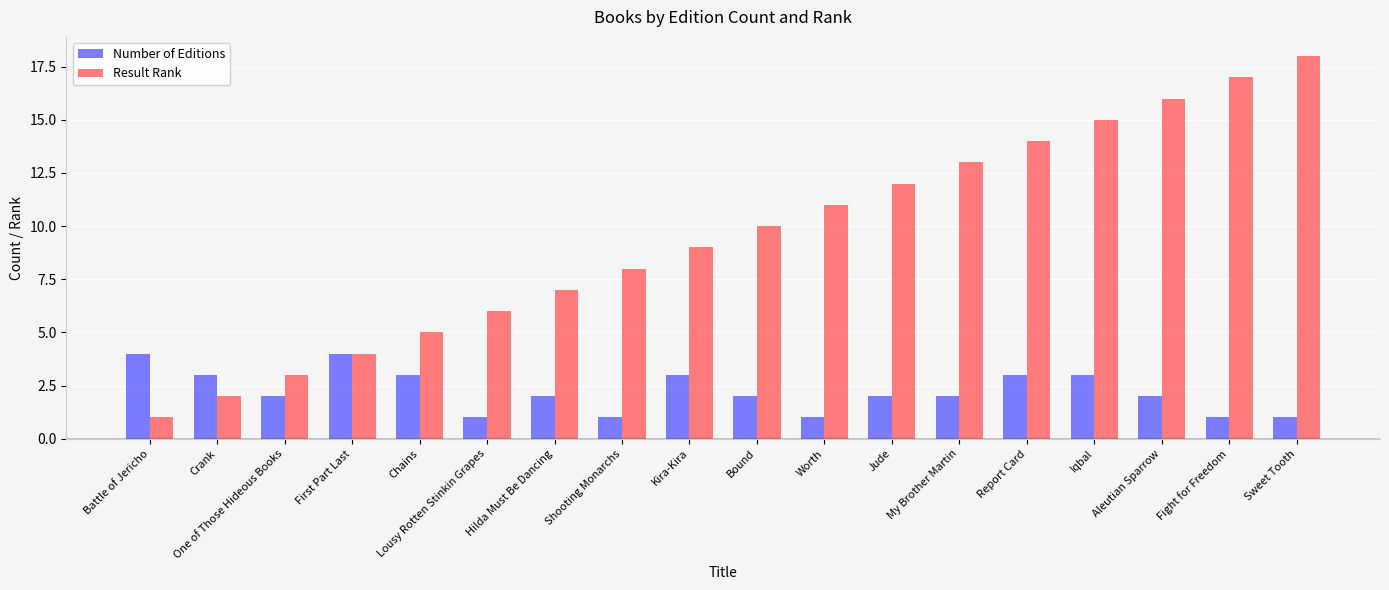

What is the label of the 2nd bar from the left?

Crank